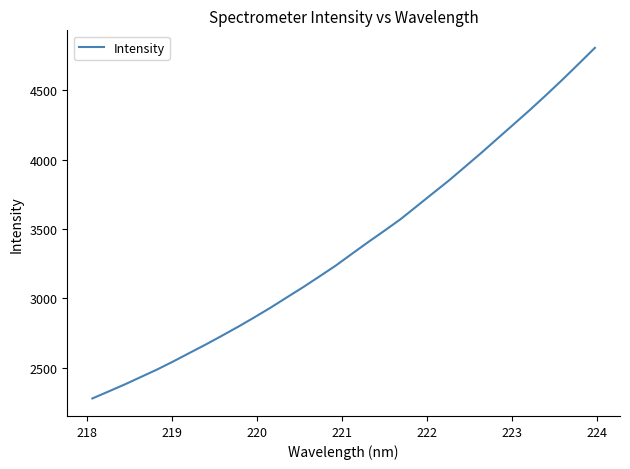

What is the greatest value displayed?

4805.4